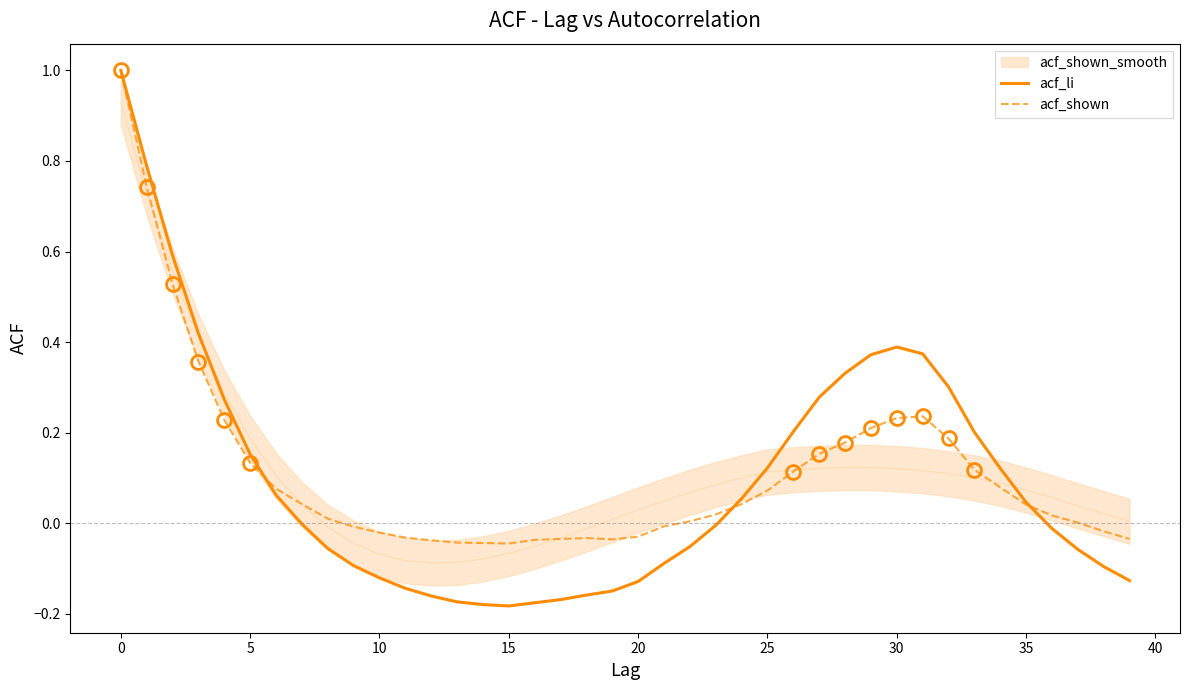

How many interior local valleys does the acf_li series have?

1